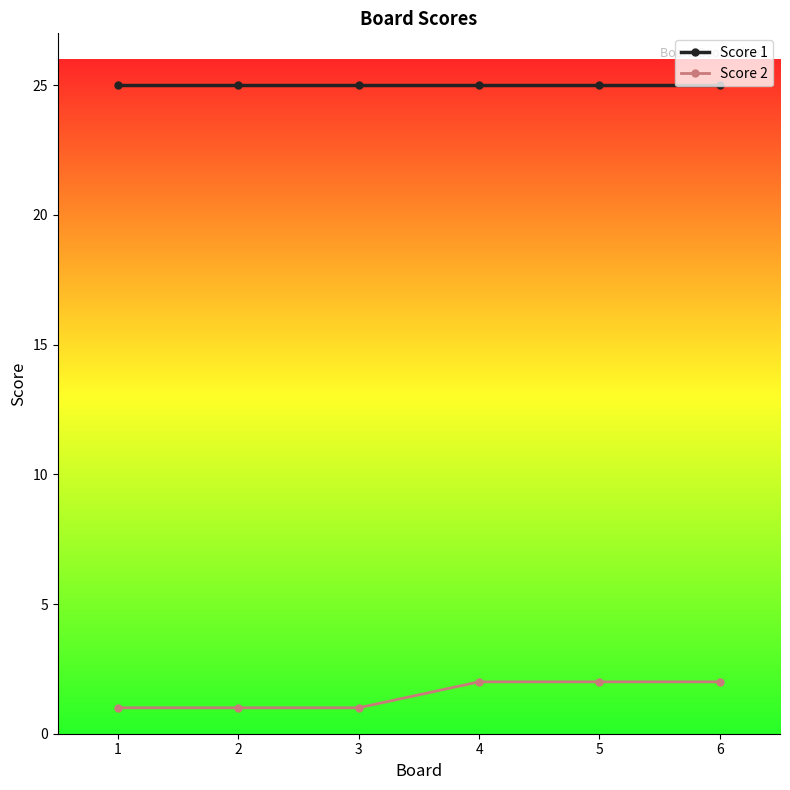

What is the greatest value displayed?

25